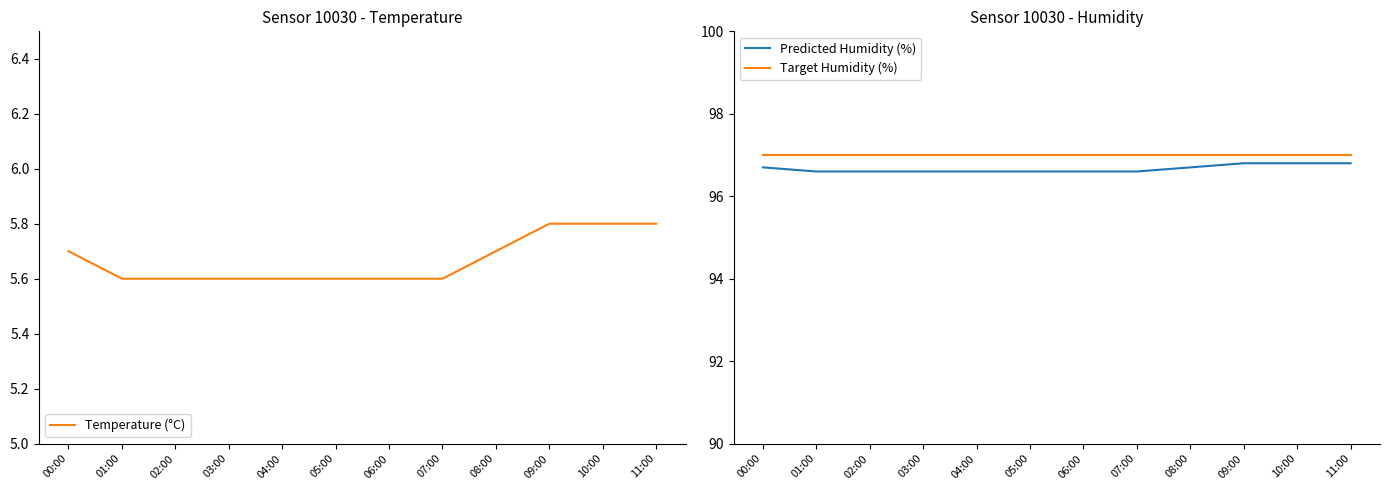

Reading left to right, transcribe all the data shown in this chart.

Temperature (°C): 5.7	5.6	5.6	5.6	5.6	5.6	5.6	5.6	5.7	5.8	5.8	5.8
Predicted Humidity (%): 96.7	96.6	96.6	96.6	96.6	96.6	96.6	96.6	96.7	96.8	96.8	96.8
Target Humidity (%): 97.0	97.0	97.0	97.0	97.0	97.0	97.0	97.0	97.0	97.0	97.0	97.0